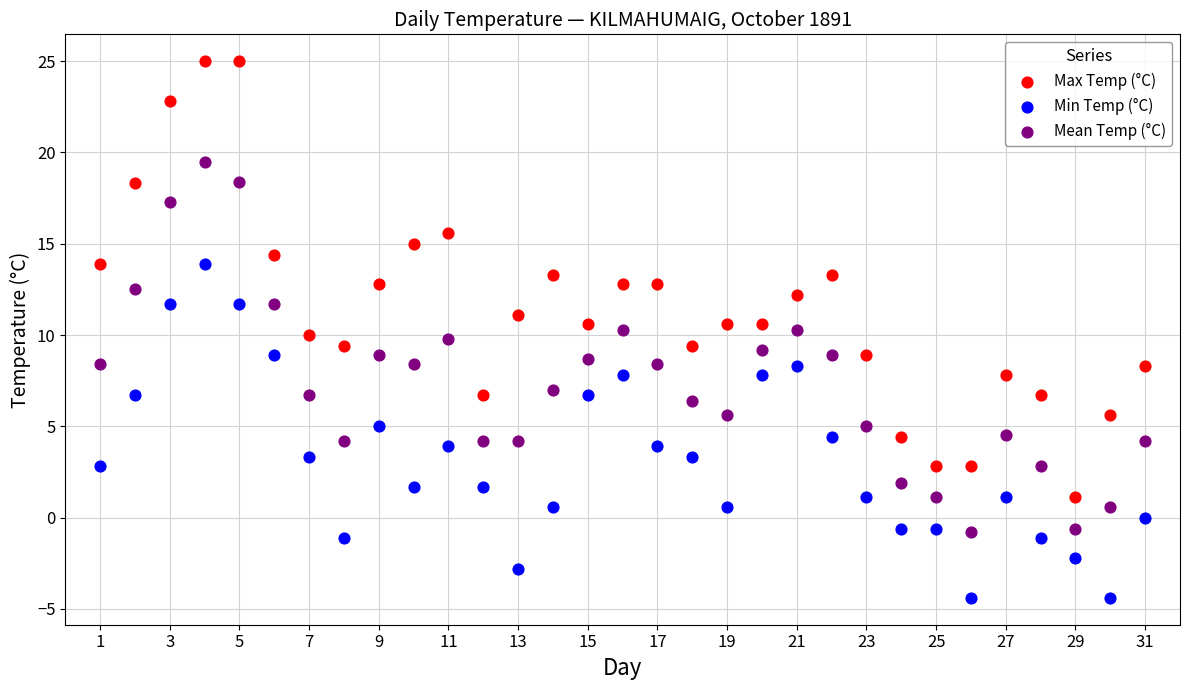

Across all data points, what is the range of Y values (max minus min)?

29.4